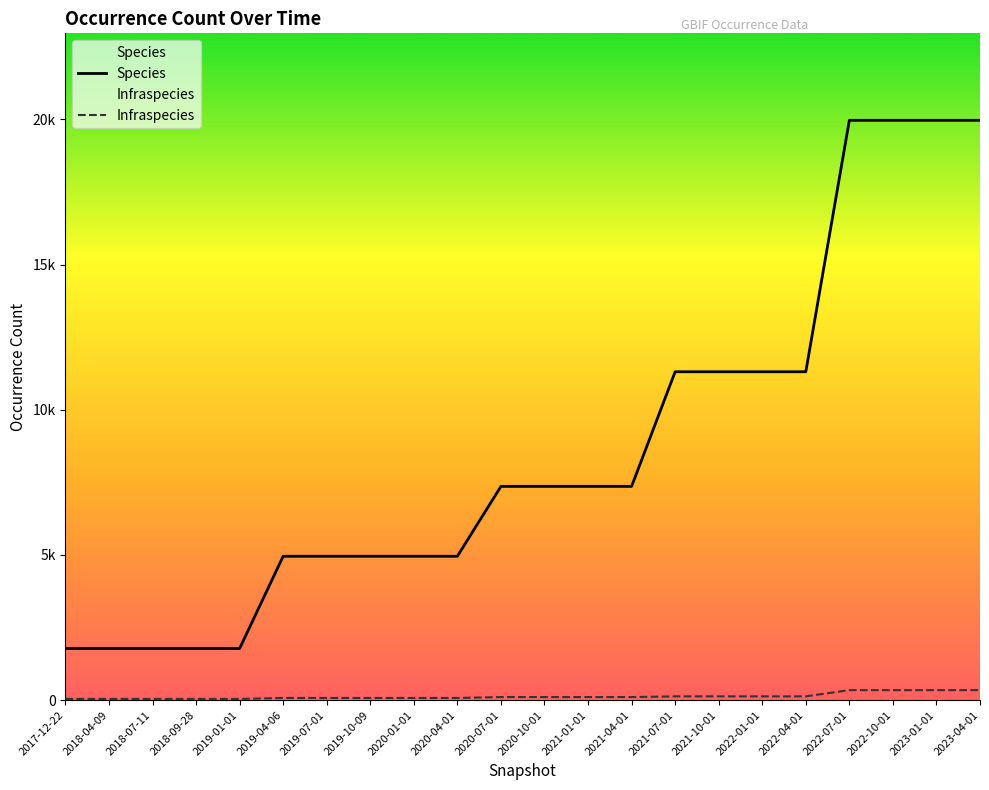

What is the value of the Infraspecies point at the 2nd from the left?

43